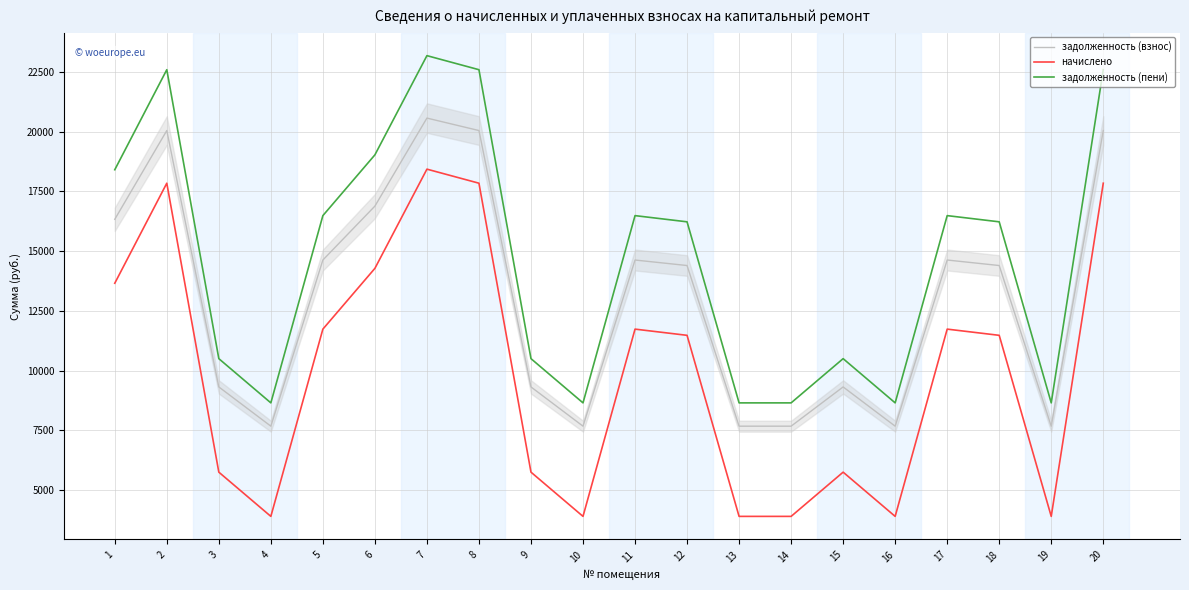

What is the spread (max minus min) of values at 17?

4750.5